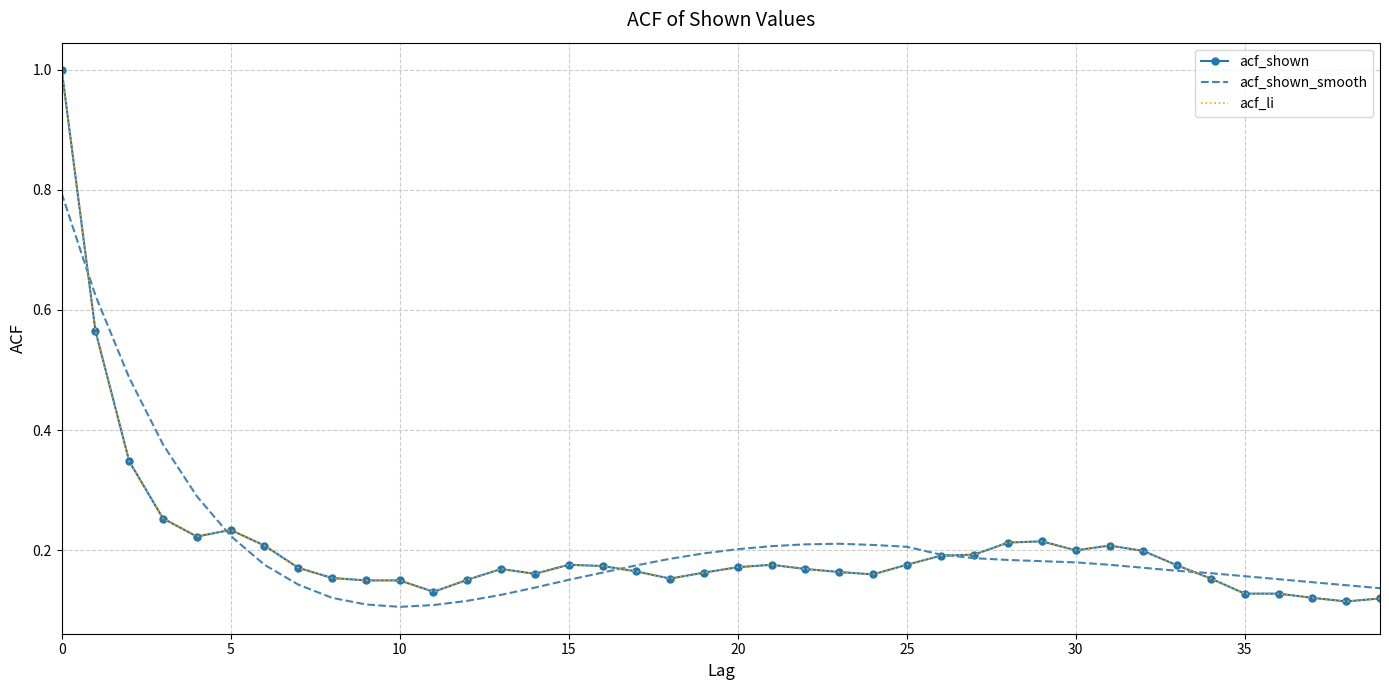

How many lines are shown in the chart?

3